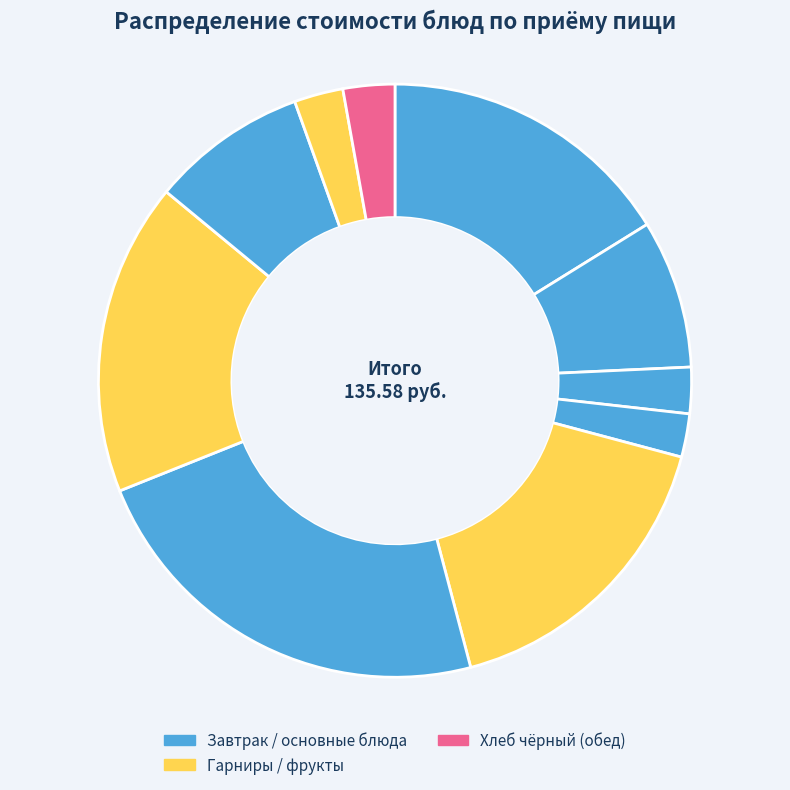

Count the number of slices in the pie.

10